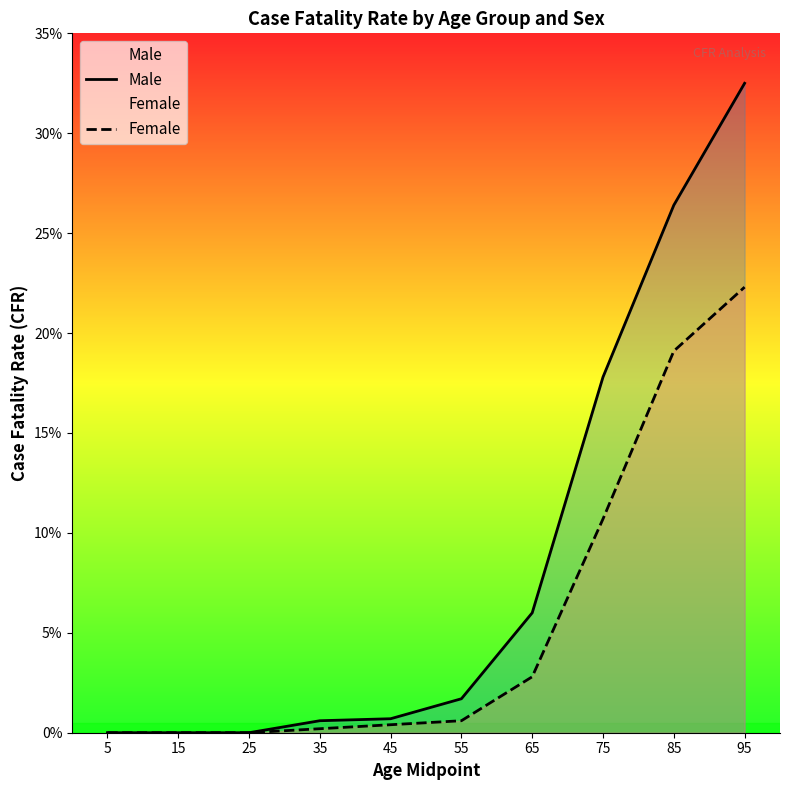

Where is Male nearest to the value 0?

5